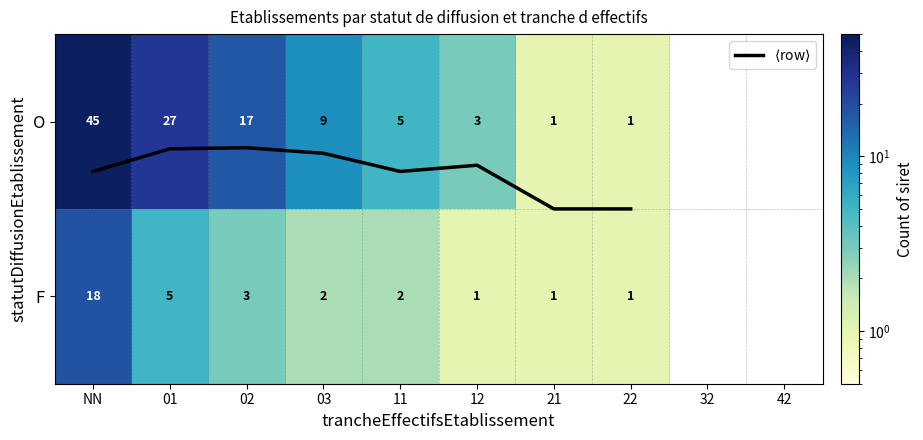

At which category is the sum across all series the highest?

NN